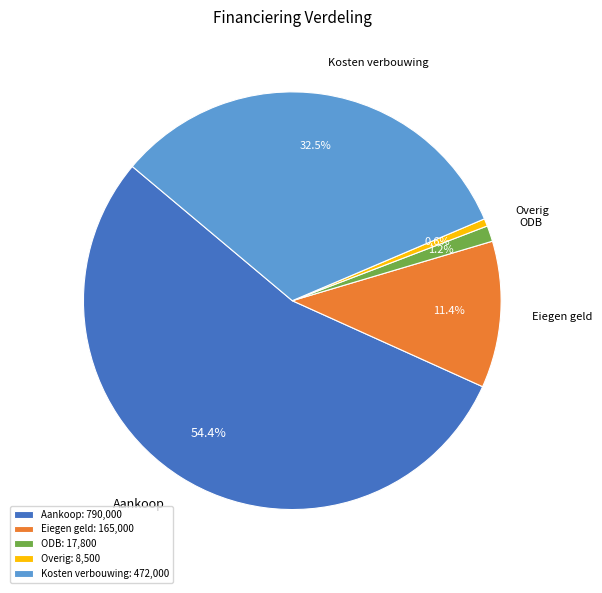

What percentage do Kosten verbouwing and Overig together represent?

33.1%